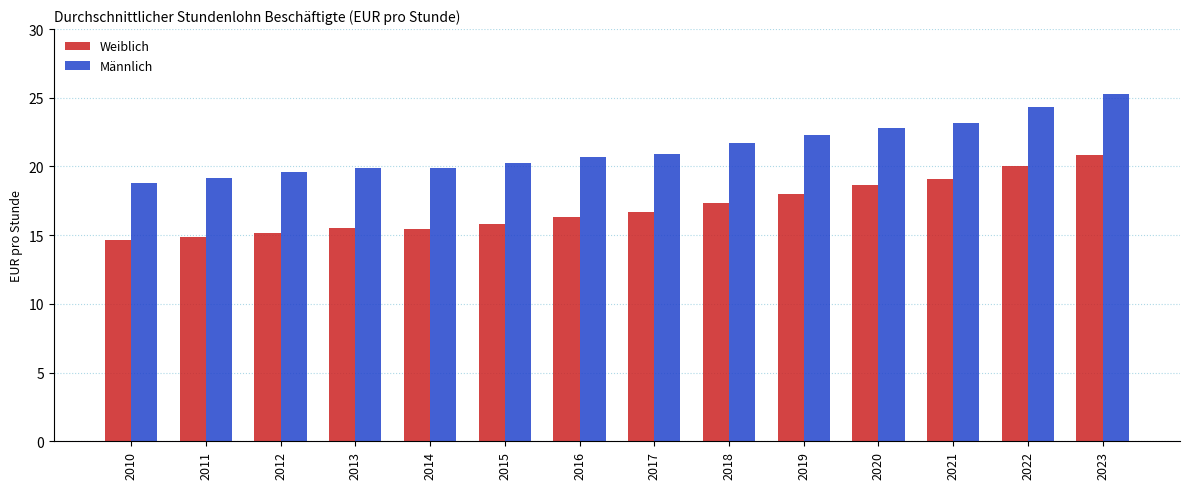

How many groups of bars are there?

14